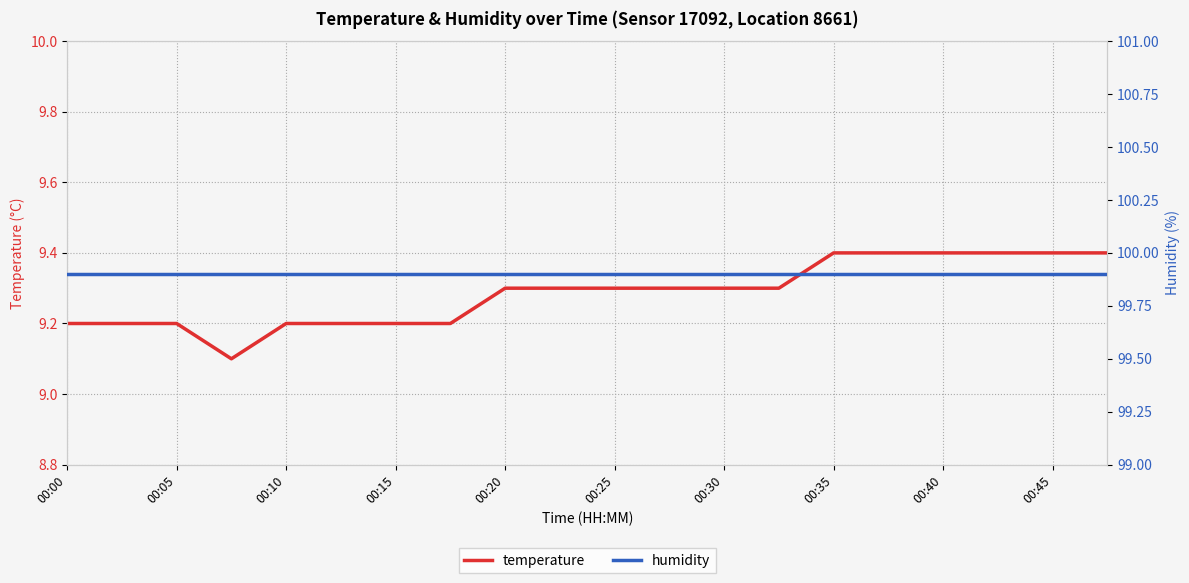

What is the value of the humidity point at the 4th from the left?

99.9